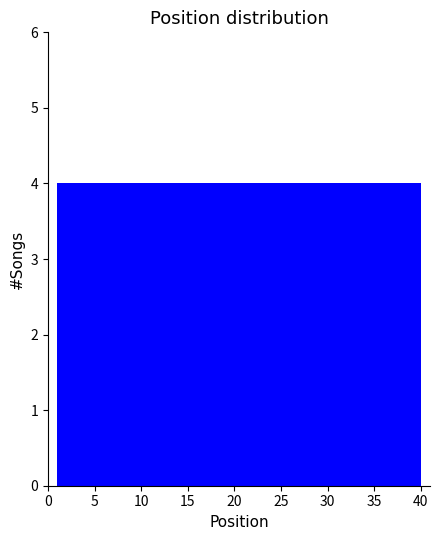

How tall is the bar that spans 32.2 to 36.1 on the x-axis? Neither the bar edges nor the heights are printed on the chart, so give them approximately, as read against the axes.

4